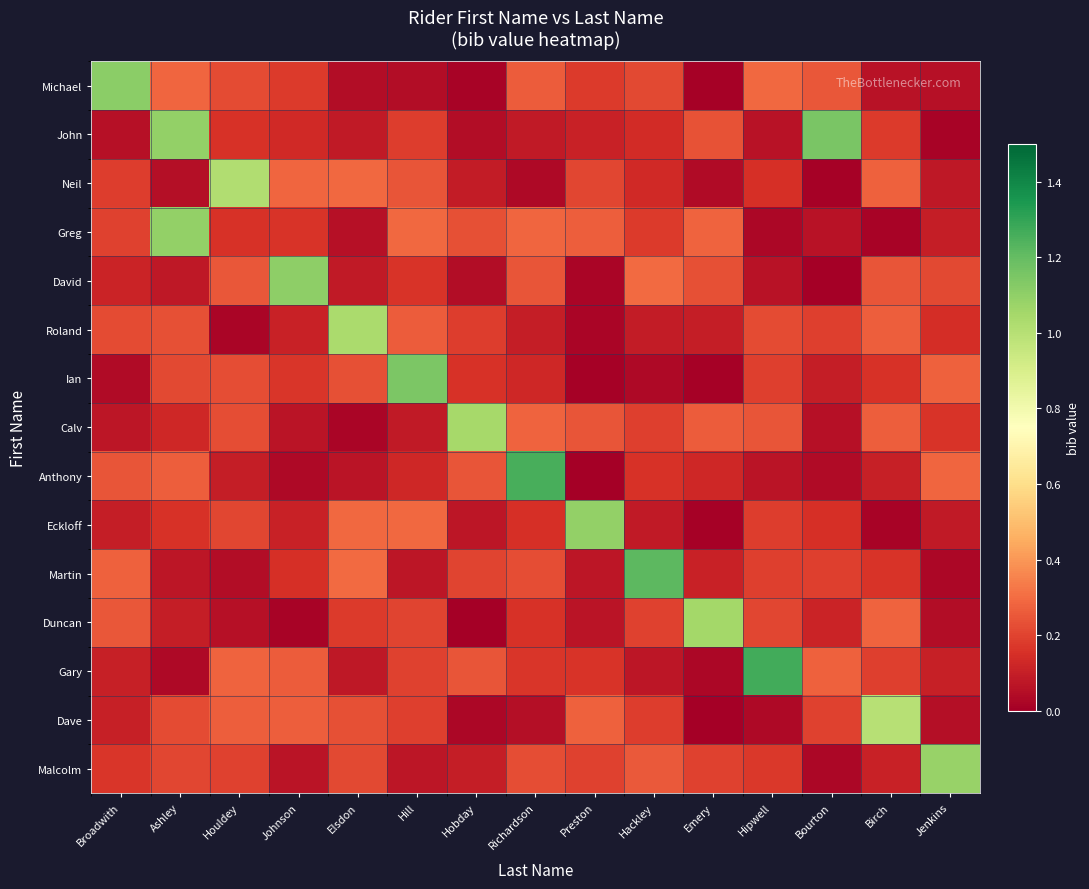

At which category is the sum across all series the highest?

Ashley